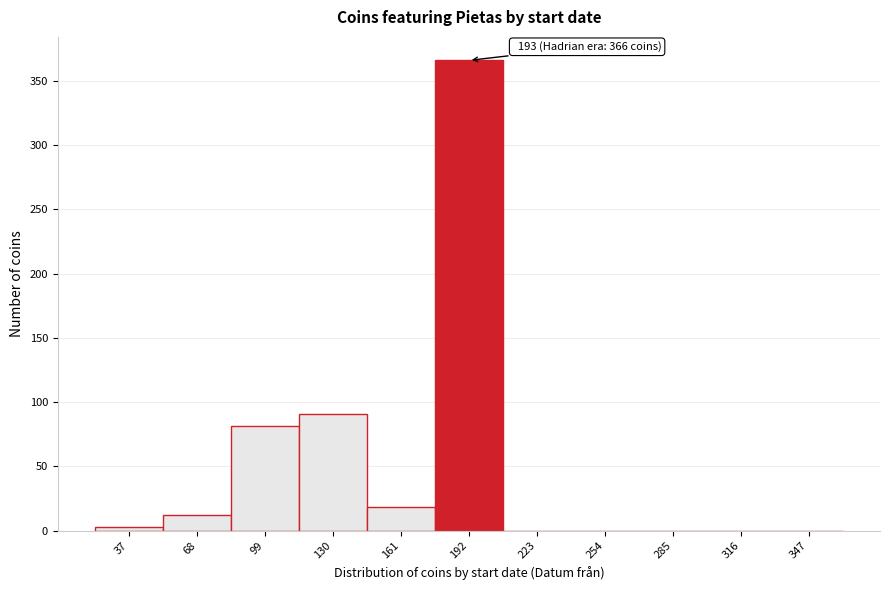

Reading left to right, extract all data points from this chart.

37=3	68=12	99=81	130=91	161=18	192=366	223=0	254=0	285=0	316=0	347=0